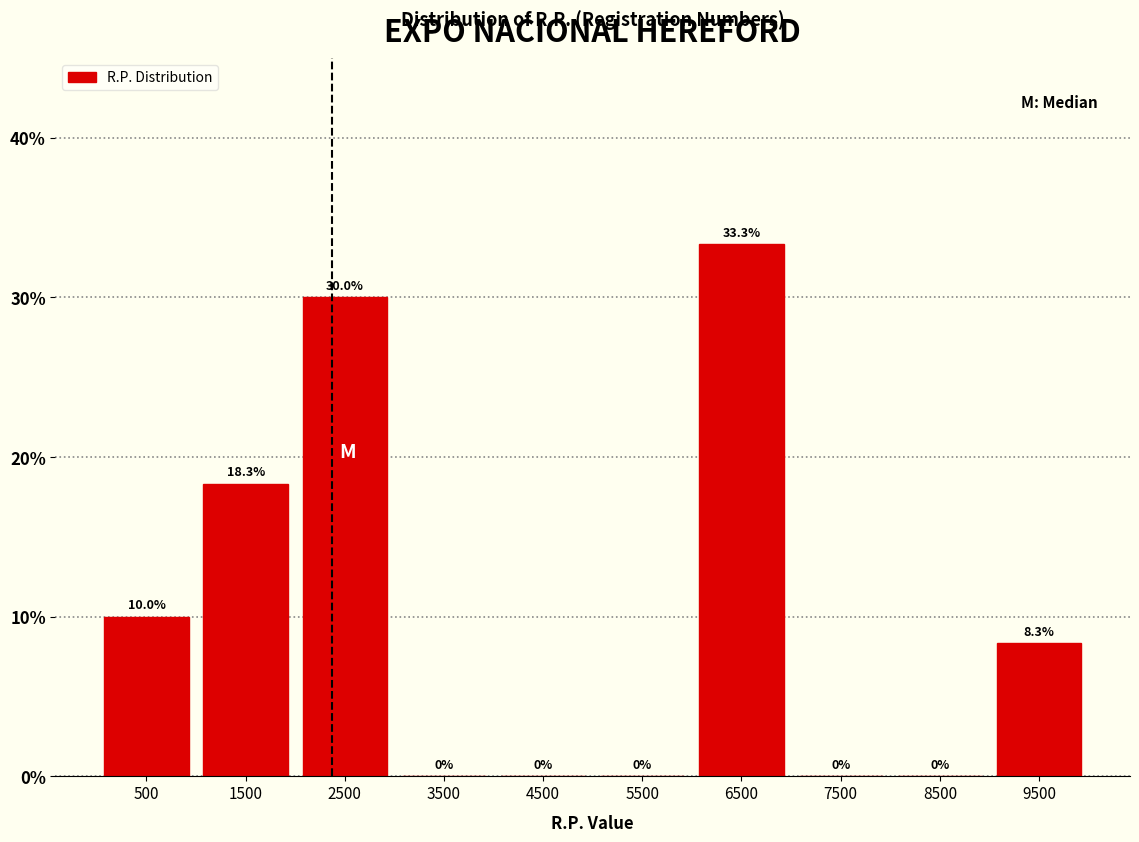

Reading left to right, list every bar in this chart as the range it spans on the x-axis followed by its height.

0 to 1000: 10.0
1000 to 2000: 18.3
2000 to 3000: 30.0
3000 to 4000: 0.0
4000 to 5000: 0.0
5000 to 6000: 0.0
6000 to 7000: 33.3
7000 to 8000: 0.0
8000 to 9000: 0.0
9000 to 10000: 8.3